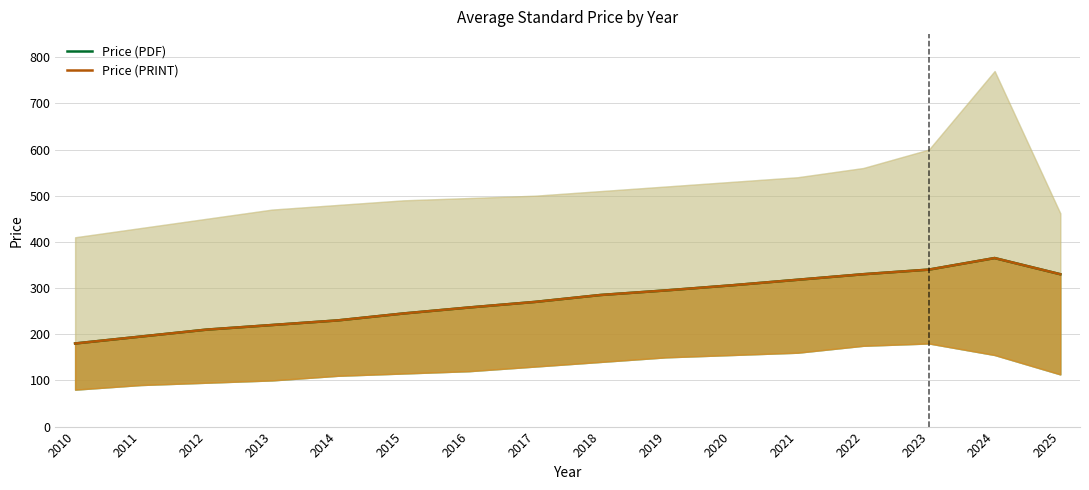

At 2012, list the series in order from smallest to largest.

Price (PDF), Price (PRINT)